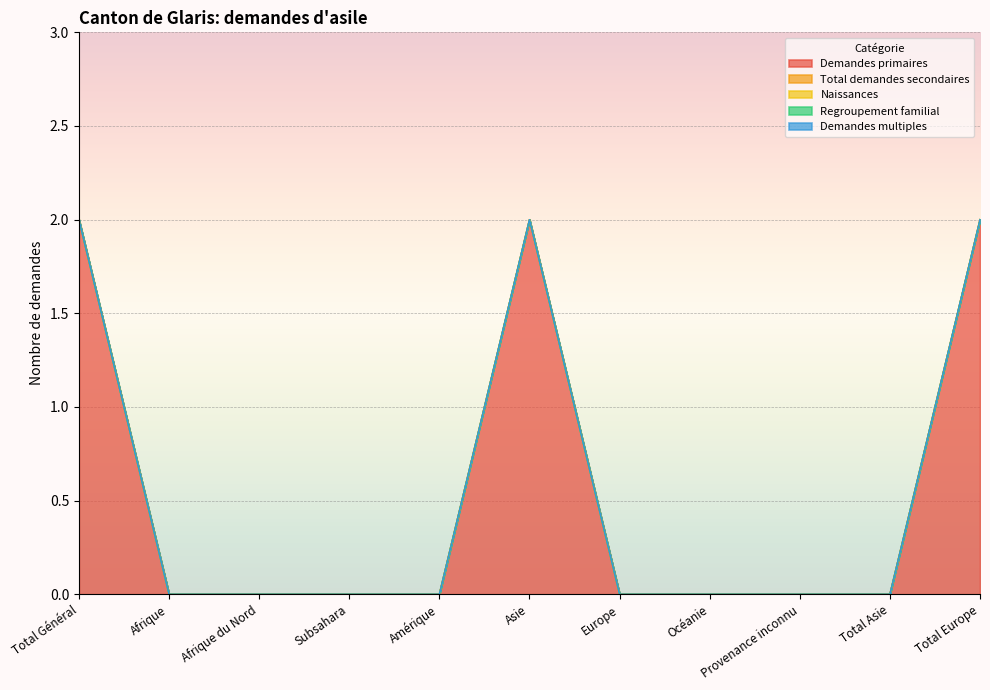

Rank the categories by Total demandes secondaires value from highest to lowest.

Total Général, Afrique, Afrique du Nord, Subsahara, Amérique, Asie, Europe, Océanie, Provenance inconnu, Total Asie, Total Europe